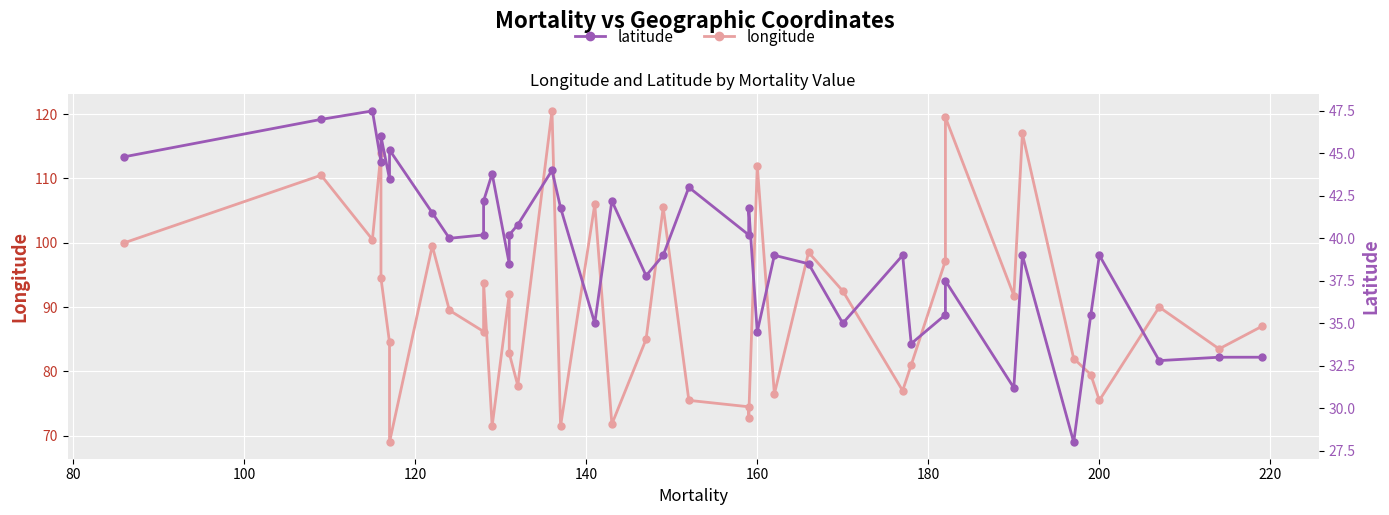

Which series has the largest total across all categories?

longitude